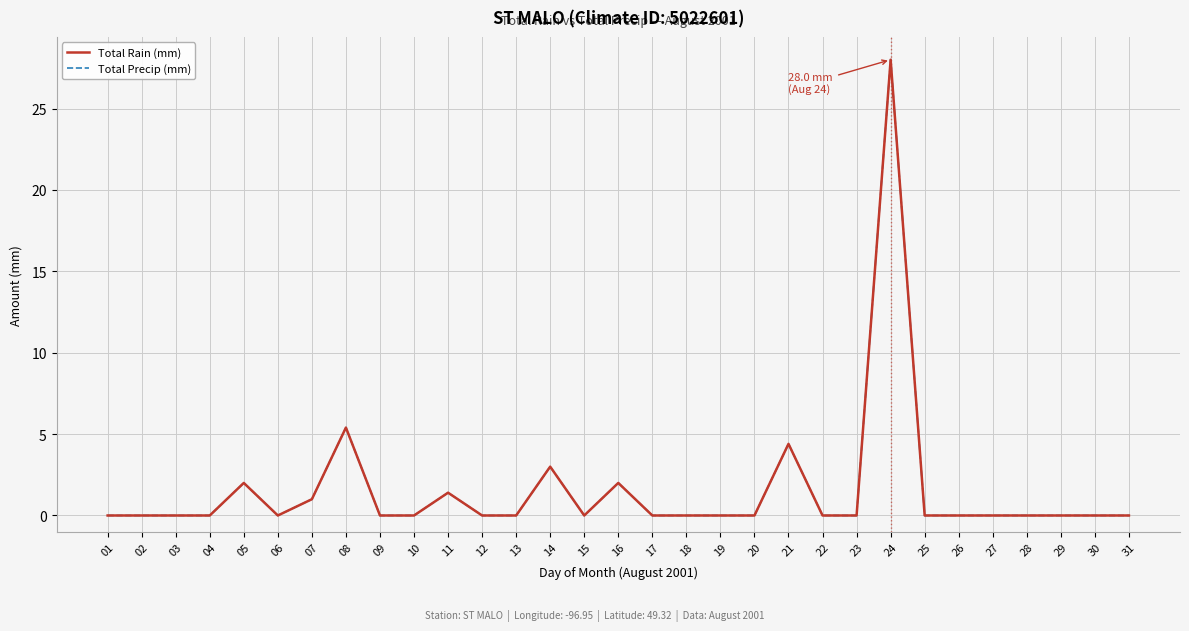

True or false: Total Rain (mm) has more than 2 points higher than both neighbors.

True